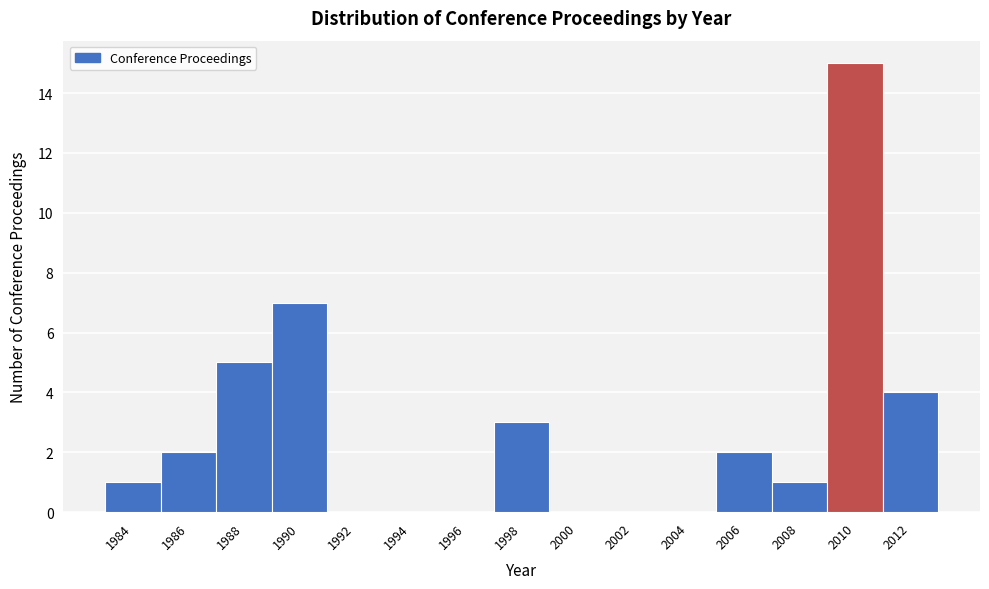

Reading left to right, transcribe all the data shown in this chart.

1984=1	1986=2	1988=5	1990=7	1992=0	1994=0	1996=0	1998=3	2000=0	2002=0	2004=0	2006=2	2008=1	2010=15	2012=4